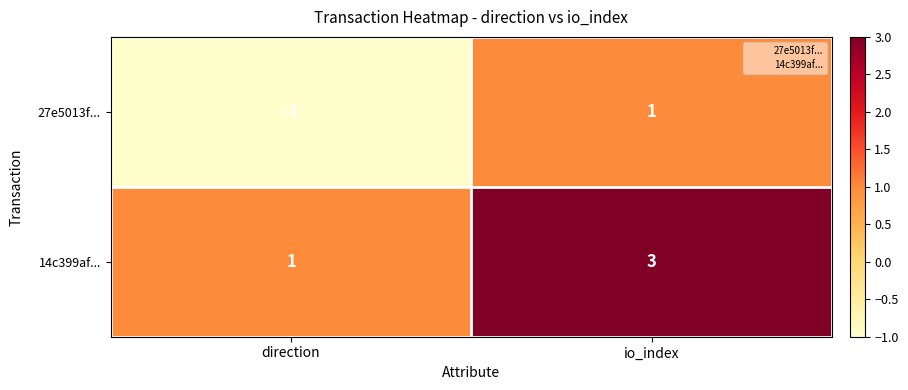

What is the sum of the 14c399af... values at io_index and direction?

4